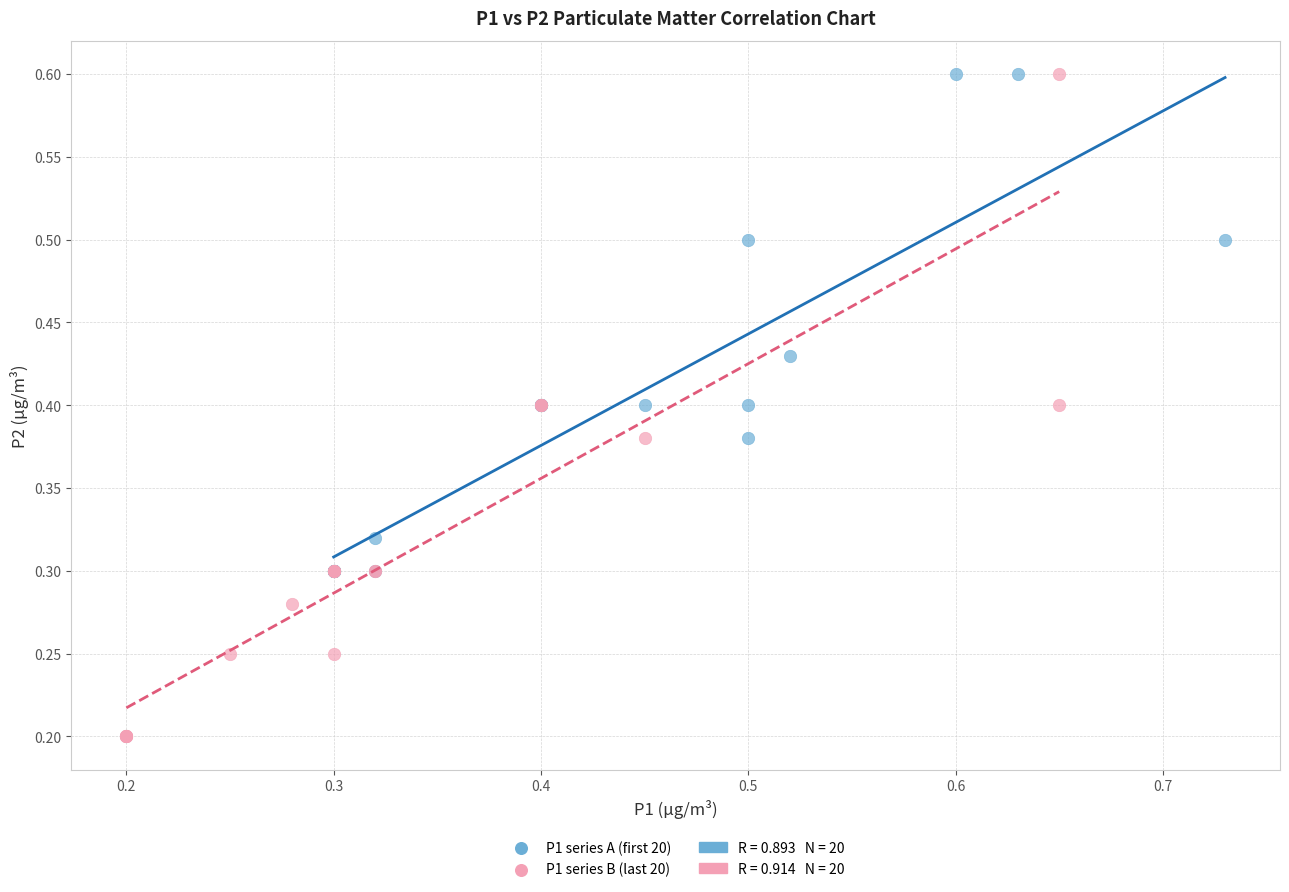

Which series contains the lowest Y value?

P1 series B (last 20)